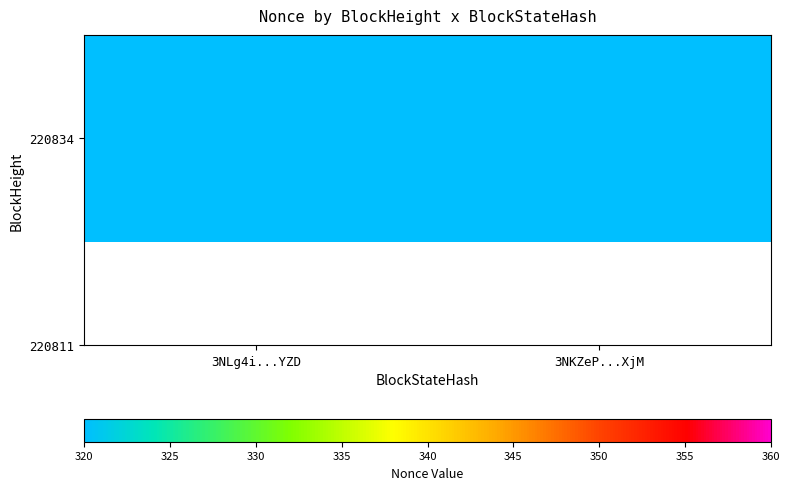

List the labels in order of value, smallest first.

3NLg4i...YZD, 3NKZeP...XjM